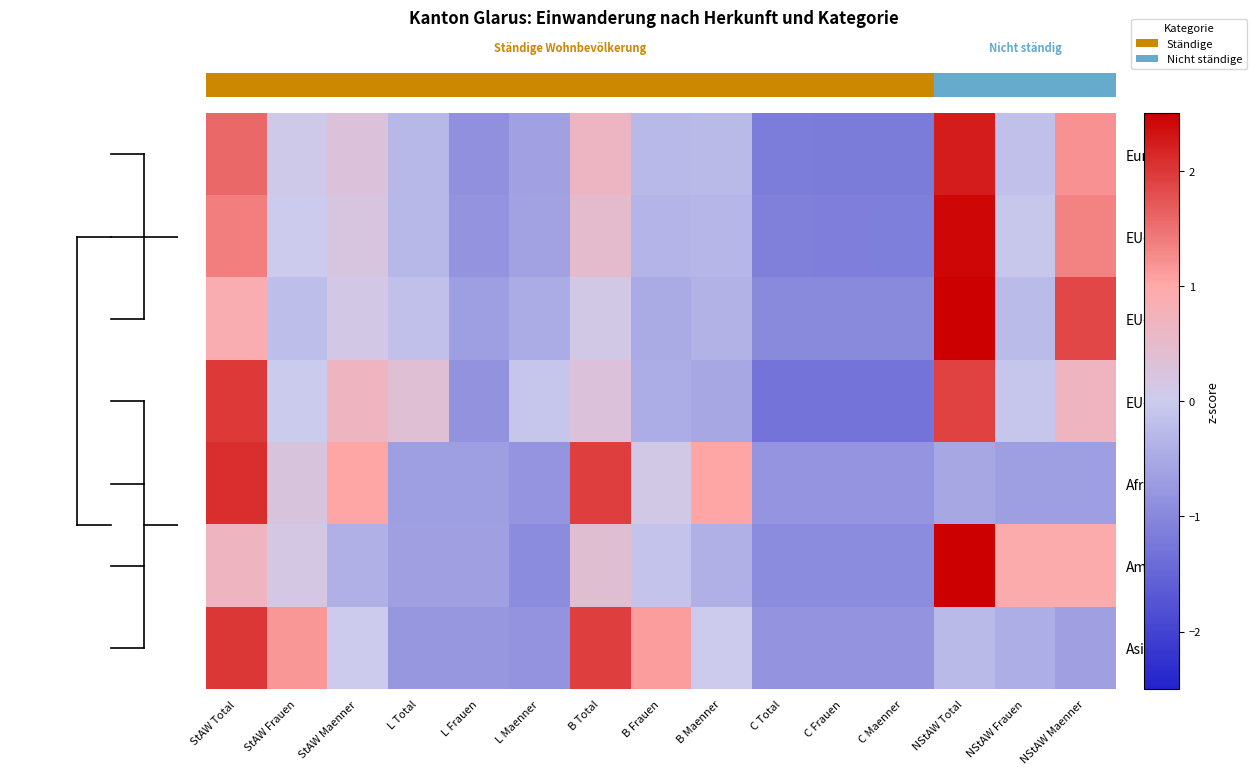

Reading left to right, list all the values displayed in this chart.

Europa: StAW Total=1.6	StAW Frauen=0.1	StAW Maenner=0.3	L Total=-0.3	L Frauen=-0.9	L Maenner=-0.6	B Total=0.7	B Frauen=-0.3	B Maenner=-0.3	C Total=-1.2	C Frauen=-1.2	C Maenner=-1.2	NStAW Total=2.2	NStAW Frauen=-0.2	NStAW Maenner=1.2
EU-17: StAW Total=1.4	StAW Frauen=0.0	StAW Maenner=0.2	L Total=-0.3	L Frauen=-0.8	L Maenner=-0.6	B Total=0.5	B Frauen=-0.3	B Maenner=-0.3	C Total=-1.1	C Frauen=-1.1	C Maenner=-1.1	NStAW Total=2.4	NStAW Frauen=-0.1	NStAW Maenner=1.3
EU-8: StAW Total=0.9	StAW Frauen=-0.2	StAW Maenner=0.1	L Total=-0.2	L Frauen=-0.7	L Maenner=-0.5	B Total=0.1	B Frauen=-0.5	B Maenner=-0.4	C Total=-1.0	C Frauen=-1.0	C Maenner=-1.0	NStAW Total=2.6	NStAW Frauen=-0.3	NStAW Maenner=1.9
EU-2: StAW Total=2.0	StAW Frauen=-0.0	StAW Maenner=0.7	L Total=0.4	L Frauen=-0.8	L Maenner=-0.1	B Total=0.3	B Frauen=-0.5	B Maenner=-0.5	C Total=-1.3	C Frauen=-1.3	C Maenner=-1.3	NStAW Total=1.9	NStAW Frauen=-0.1	NStAW Maenner=0.7
Afrika: StAW Total=2.1	StAW Frauen=0.2	StAW Maenner=1.0	L Total=-0.7	L Frauen=-0.7	L Maenner=-0.8	B Total=1.9	B Frauen=0.1	B Maenner=1.0	C Total=-0.8	C Frauen=-0.8	C Maenner=-0.8	NStAW Total=-0.5	NStAW Frauen=-0.7	NStAW Maenner=-0.7
Amerika: StAW Total=0.7	StAW Frauen=0.1	StAW Maenner=-0.4	L Total=-0.7	L Frauen=-0.7	L Maenner=-0.9	B Total=0.4	B Frauen=-0.1	B Maenner=-0.4	C Total=-0.9	C Frauen=-0.9	C Maenner=-0.9	NStAW Total=2.8	NStAW Frauen=0.9	NStAW Maenner=0.9
Asien: StAW Total=2.0	StAW Frauen=1.2	StAW Maenner=0.0	L Total=-0.8	L Frauen=-0.8	L Maenner=-0.8	B Total=1.9	B Frauen=1.1	B Maenner=0.0	C Total=-0.8	C Frauen=-0.8	C Maenner=-0.8	NStAW Total=-0.3	NStAW Frauen=-0.4	NStAW Maenner=-0.7